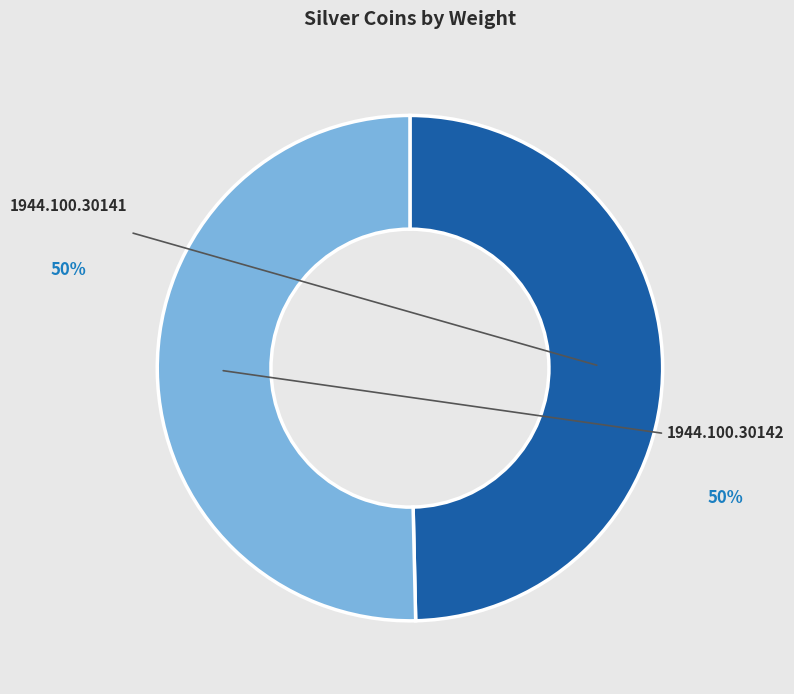

To the nearest percent, what is the average slice percentage?

50%